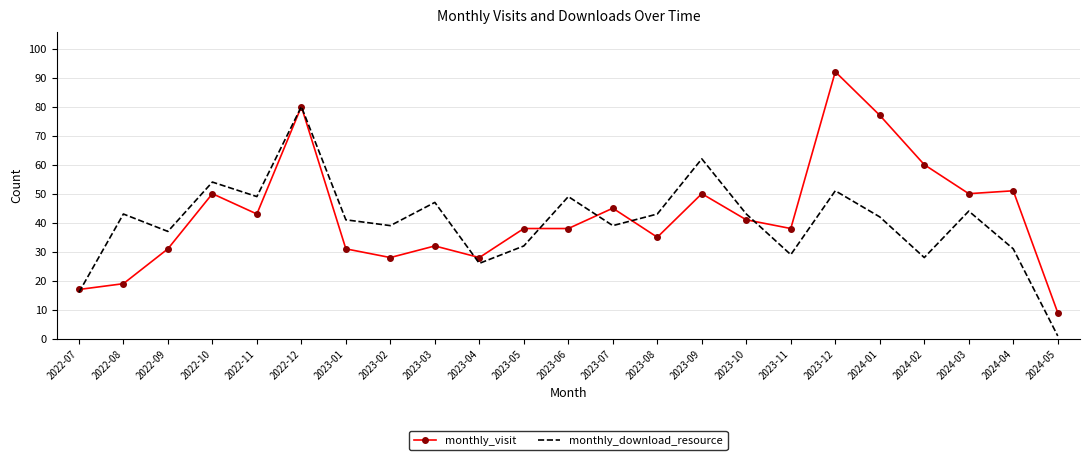

What is the smallest value displayed?

1